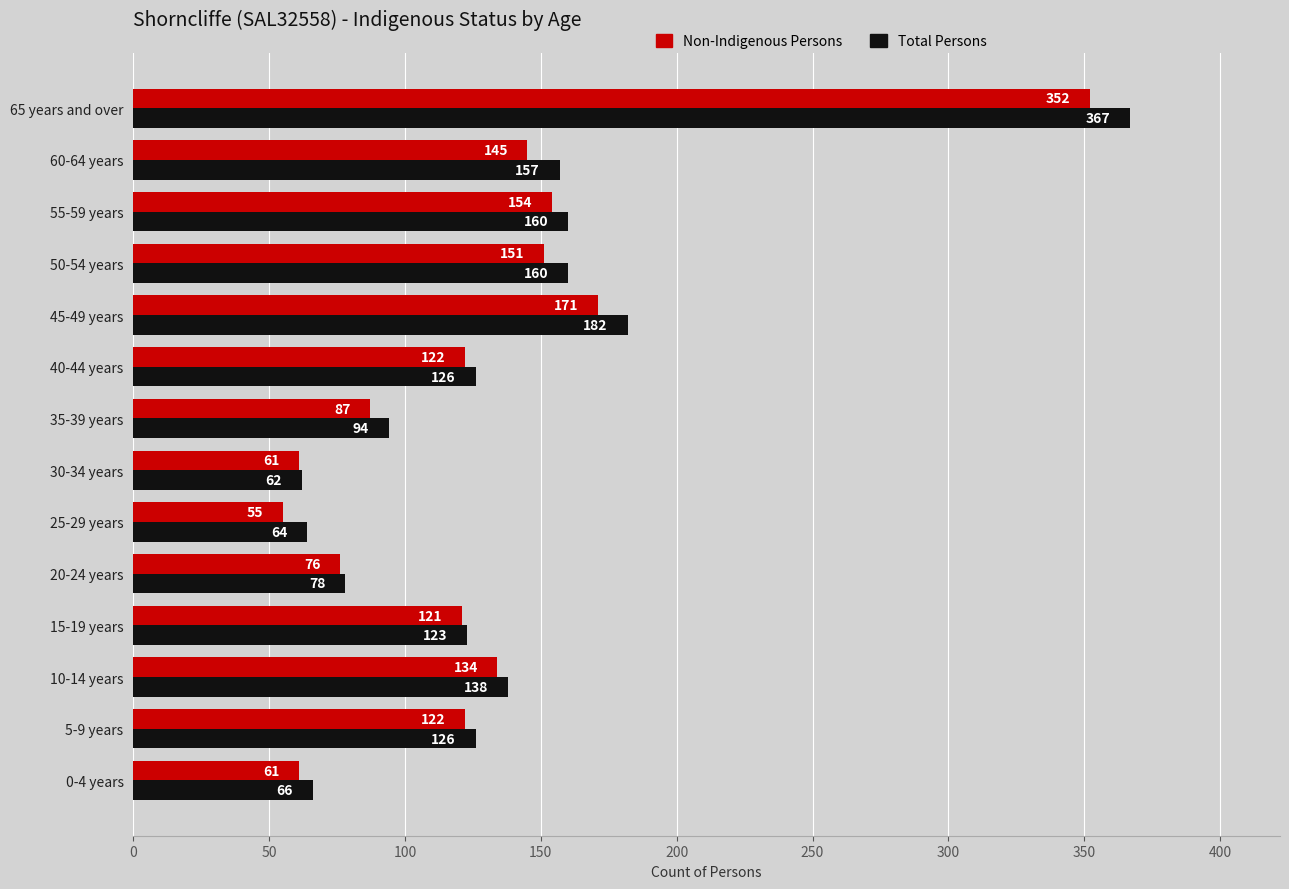

Which series has the widest spread of values?

Total Persons